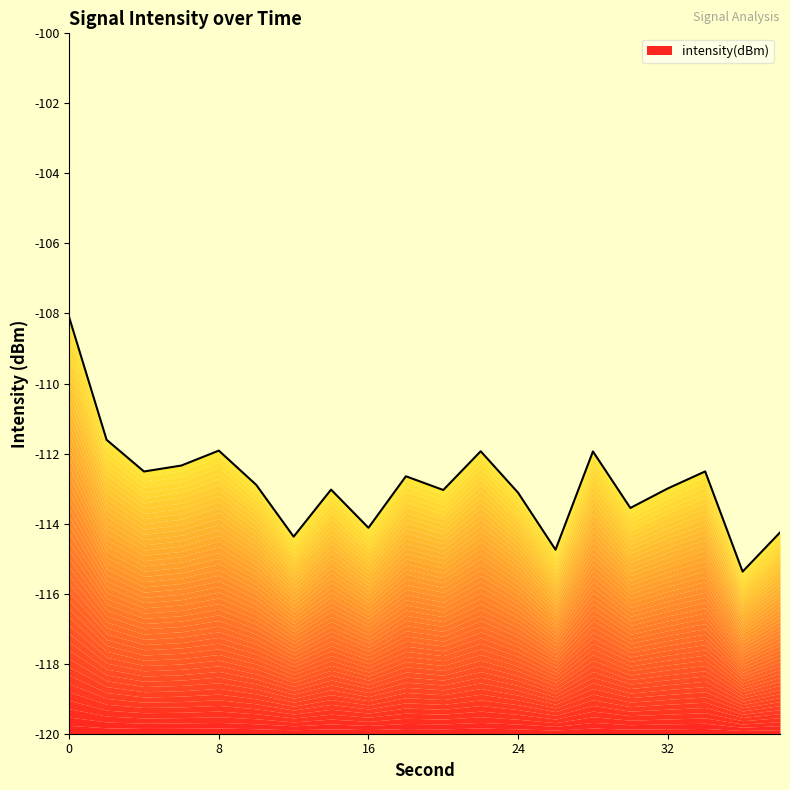

What is the maximum value shown in the chart?

-108.1